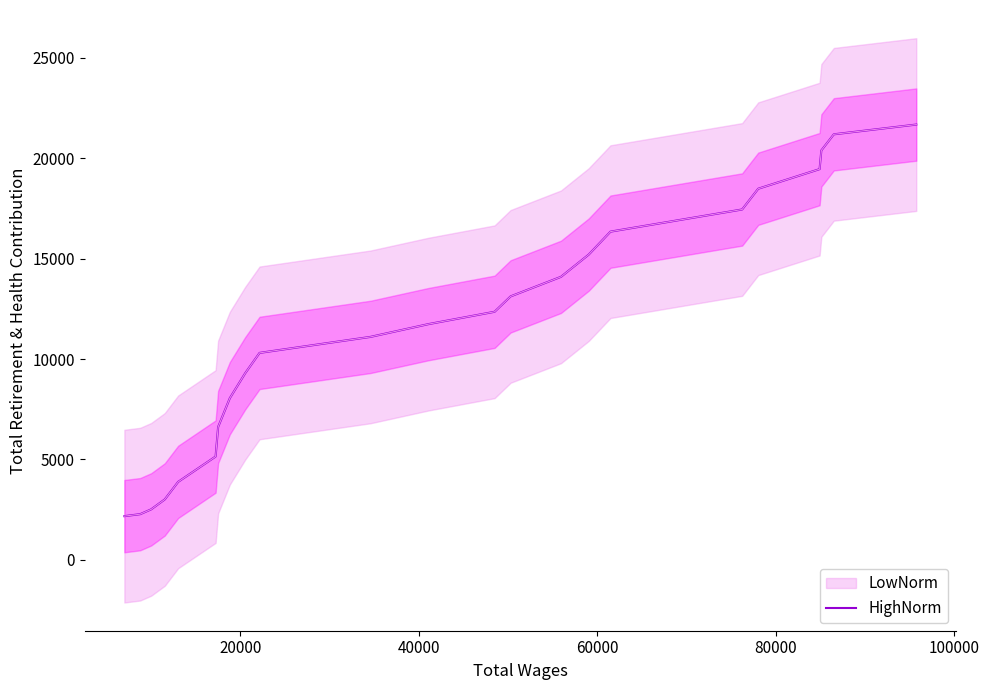

True or false: there are more than 0 points higher than both neighbors.

False